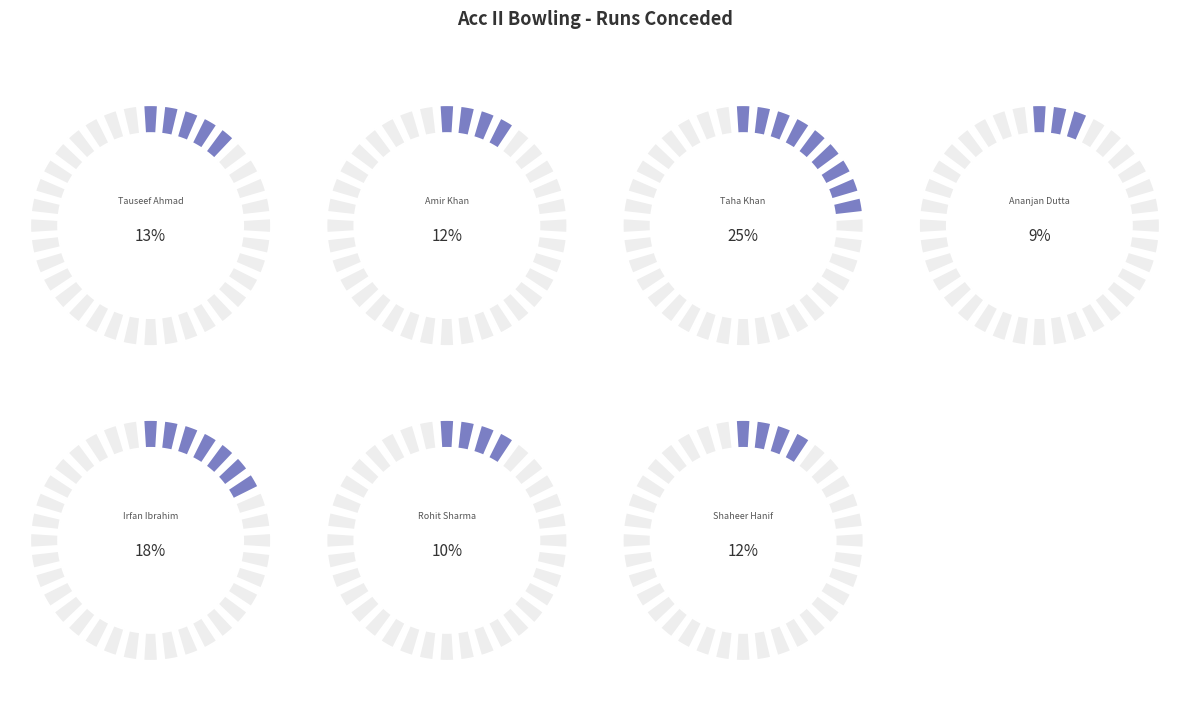

Does Rohit Sharma account for over 50% of the chart?

No